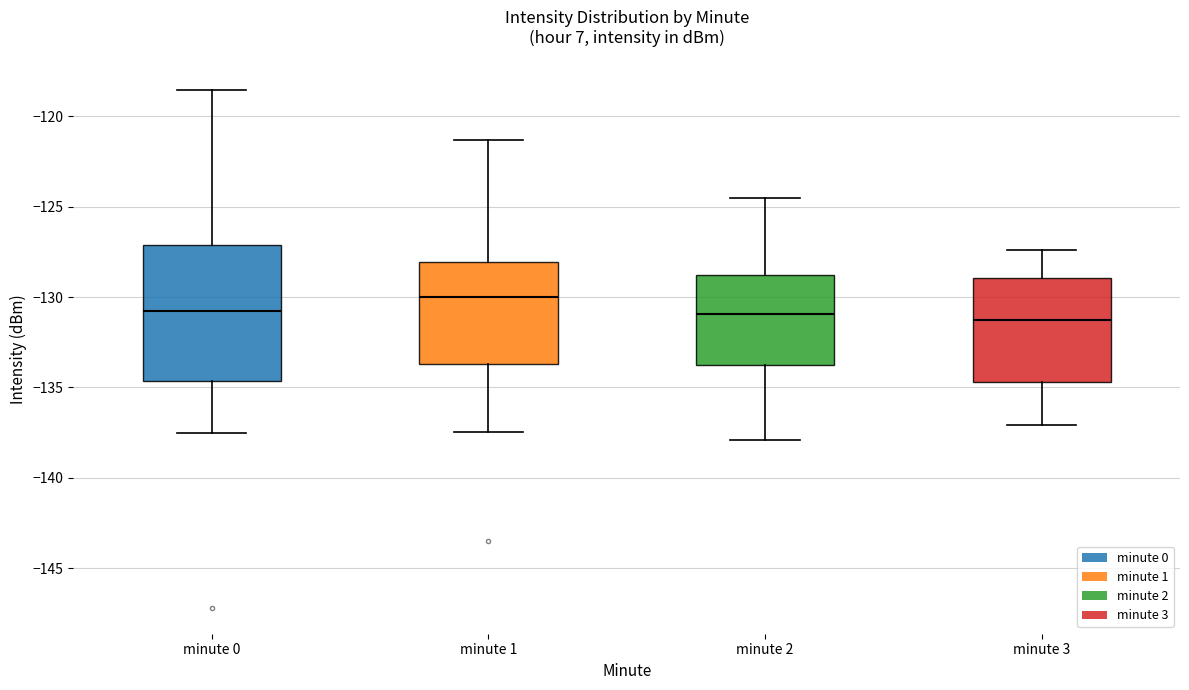

Which box is the tallest, from its lower edge to its upper edge?

minute 0